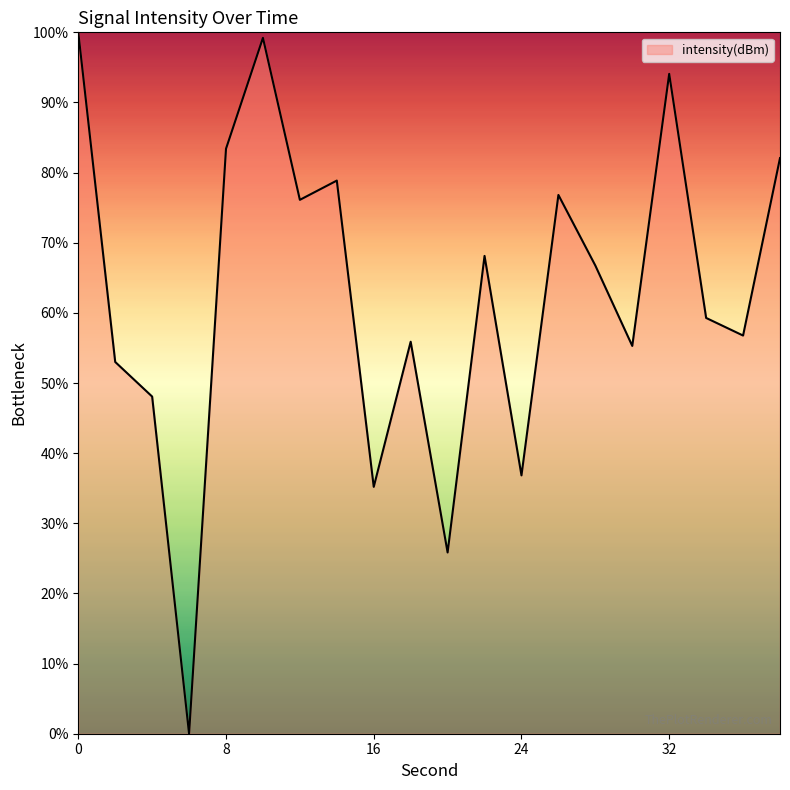

What is the greatest value displayed?

100.0